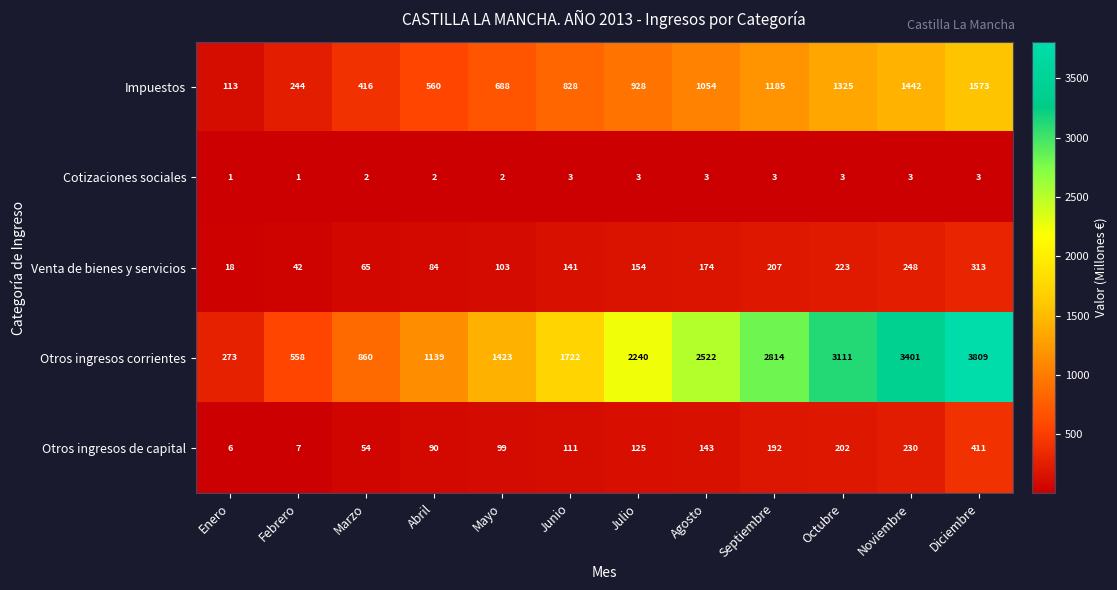

What is the total value across all series at Agosto?

3896